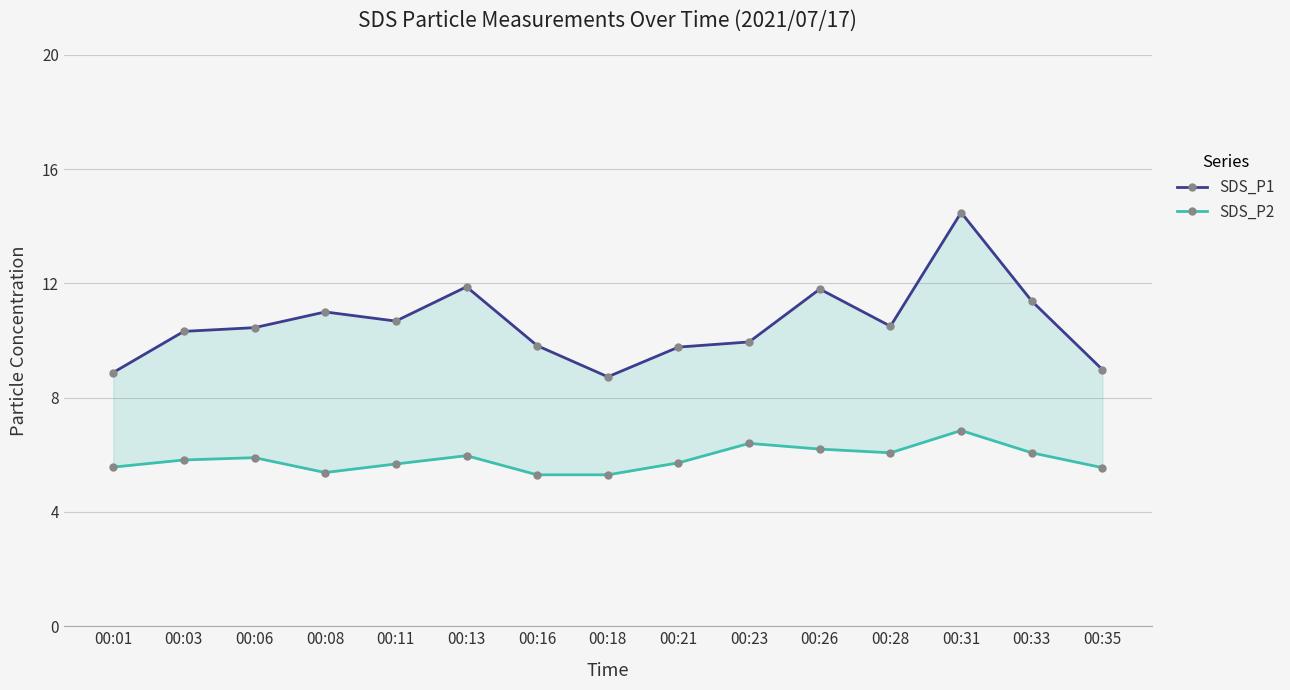

What are all the series names shown in the legend?

SDS_P1, SDS_P2